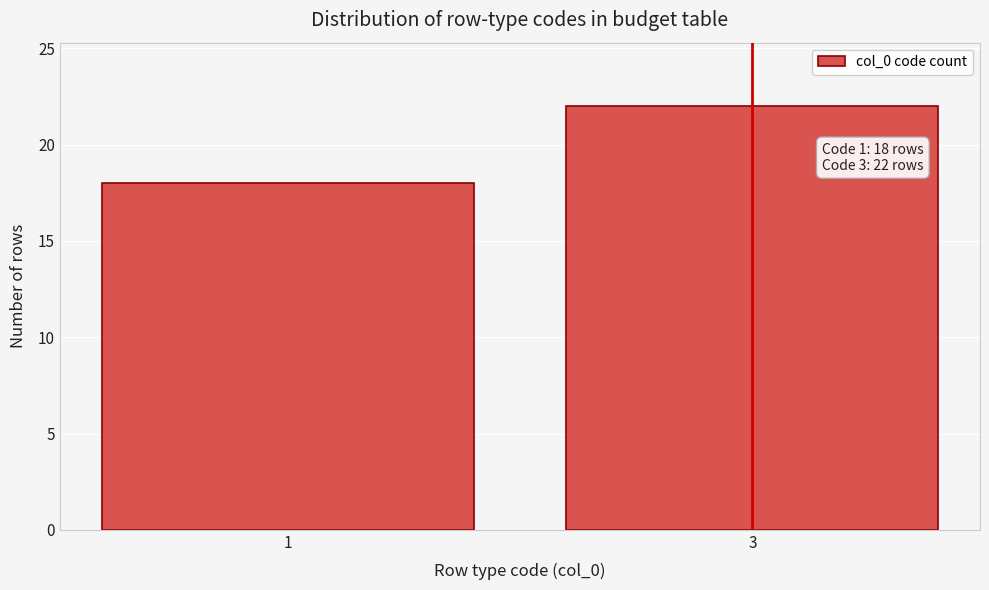

Reading right to left, extract all data points from this chart.

22	18